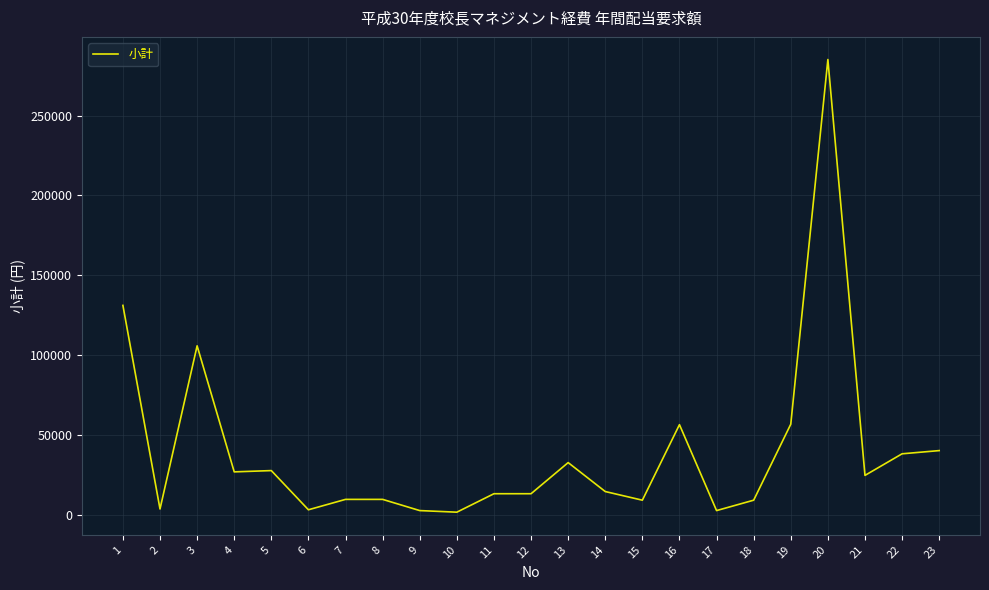

The value at 18 is 9500. True or false?

True